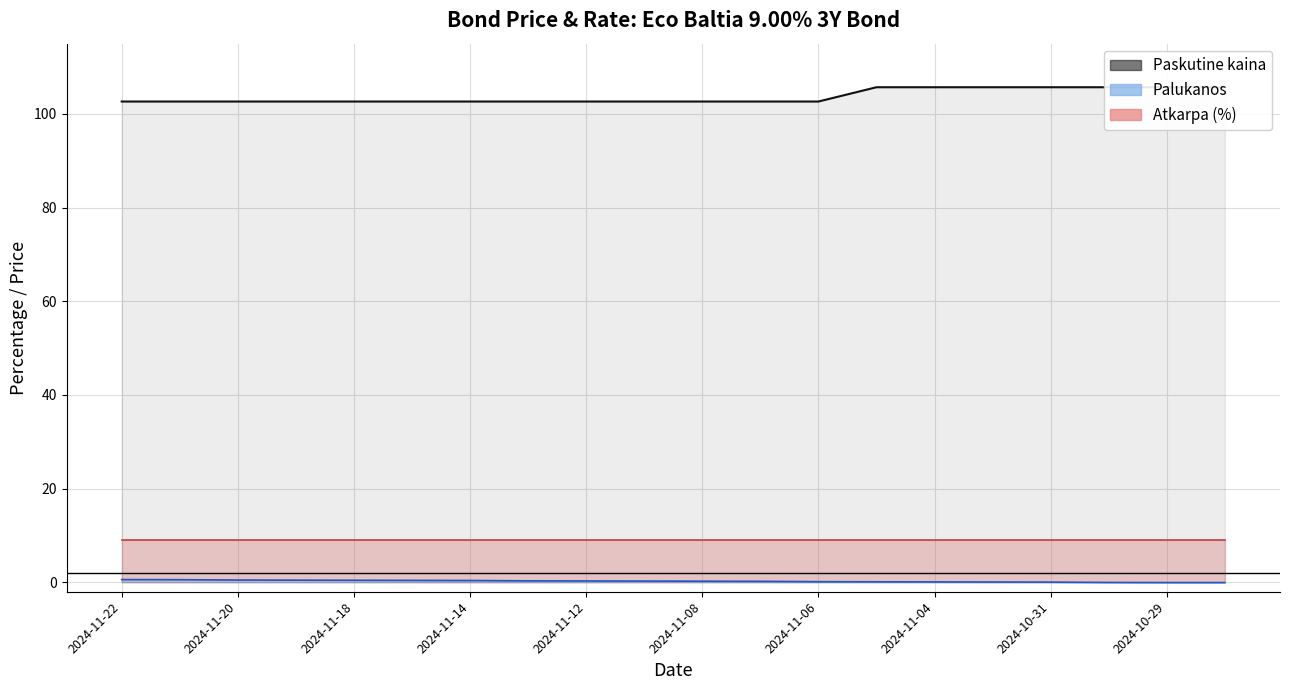

True or false: the data shows 66.2 at 2024-11-20.

False